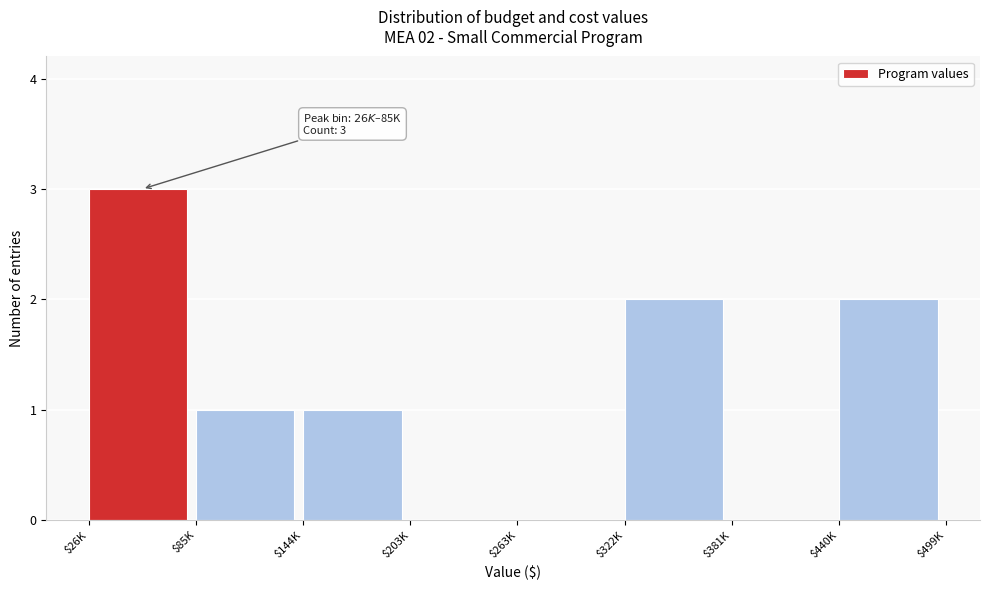

What is the sum of all values?

9